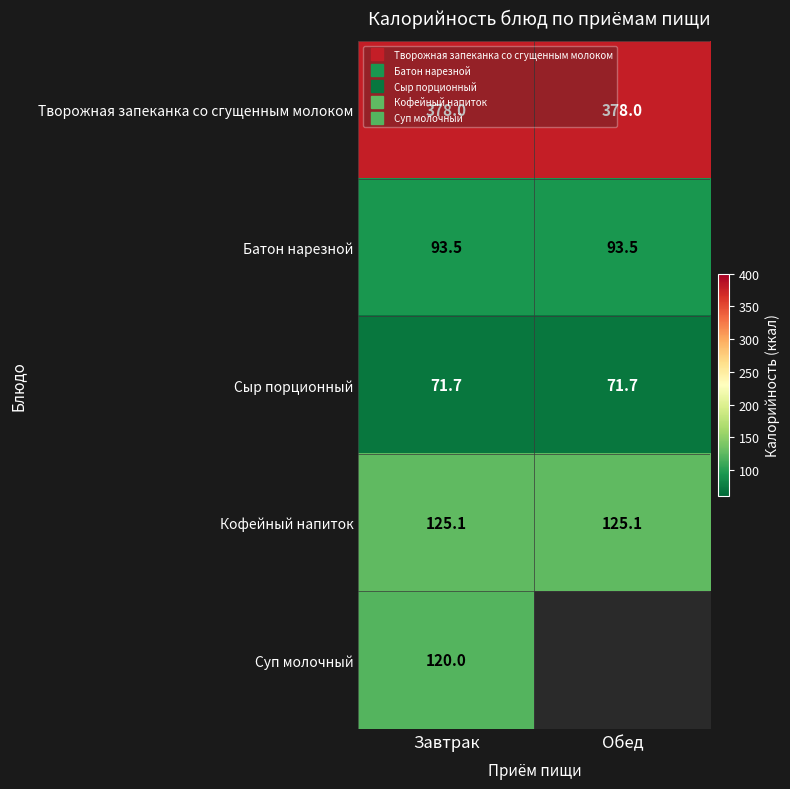

Is the value of Сыр порционный at Обед greater than the value of Творожная запеканка со сгущенным молоком at Завтрак?

No